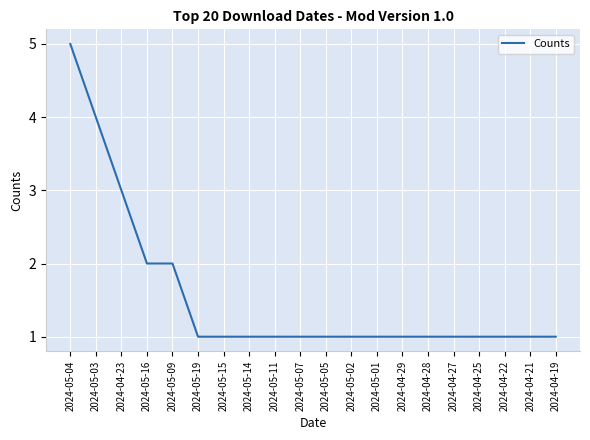

What is the greatest value displayed?

5